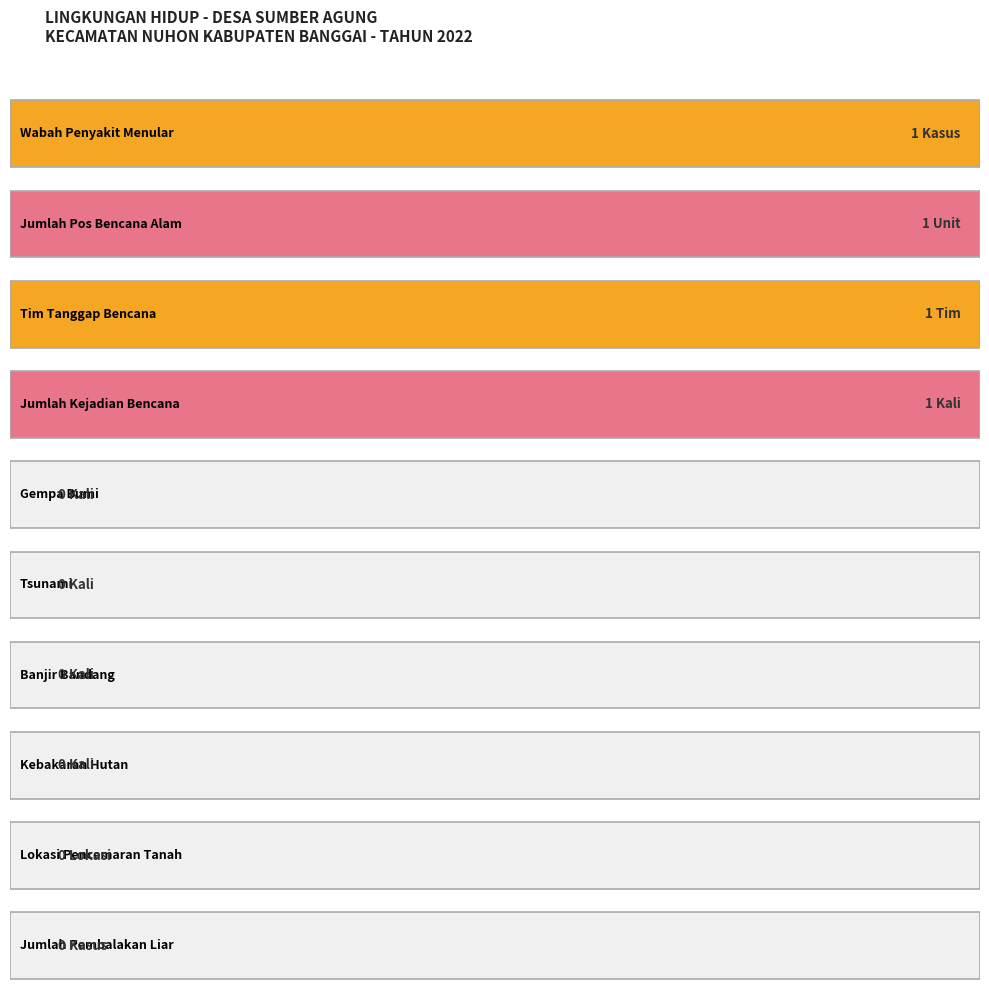

How many bars are there in total?

10